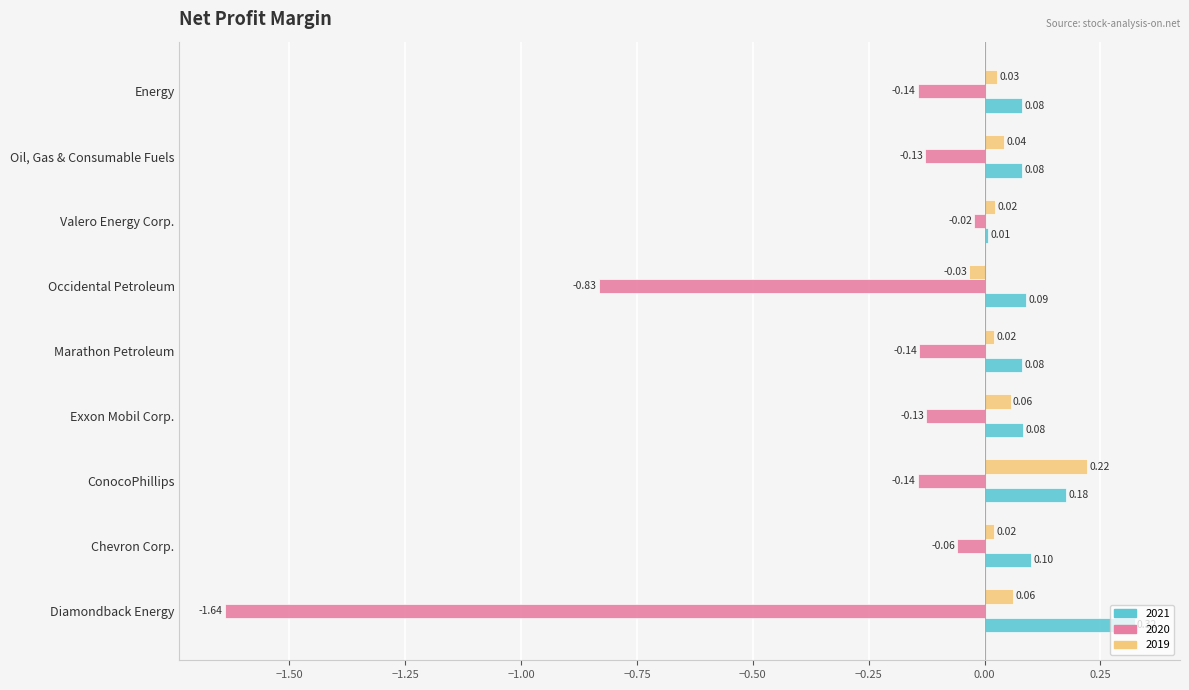

At which category does the chart reach its minimum across all series?

Diamondback Energy